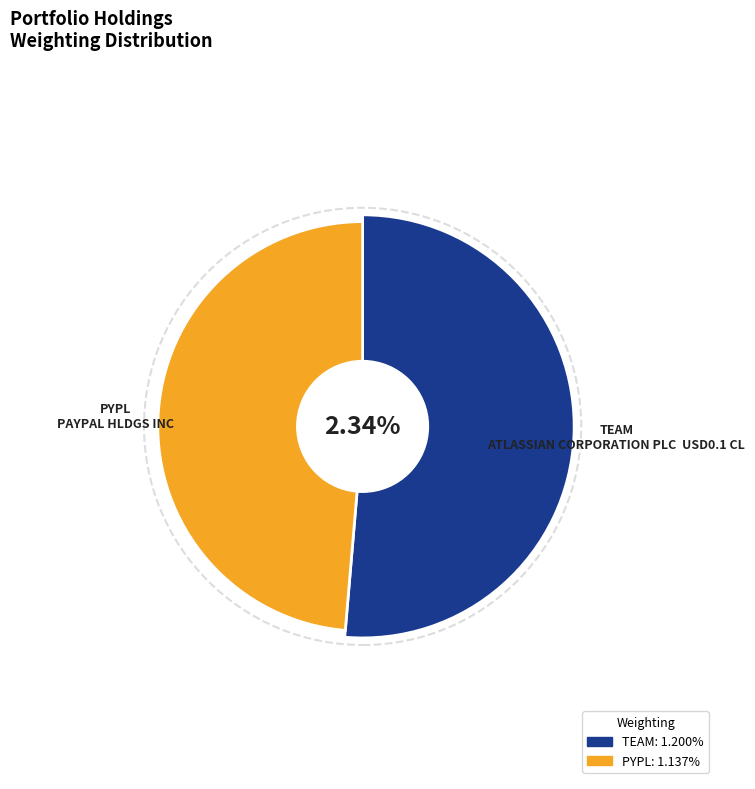

What is the ratio of the value at ATLASSIAN CORPORATION PLC COM USD0.1 CL to the value at PAYPAL HLDGS INC COM?

1.1